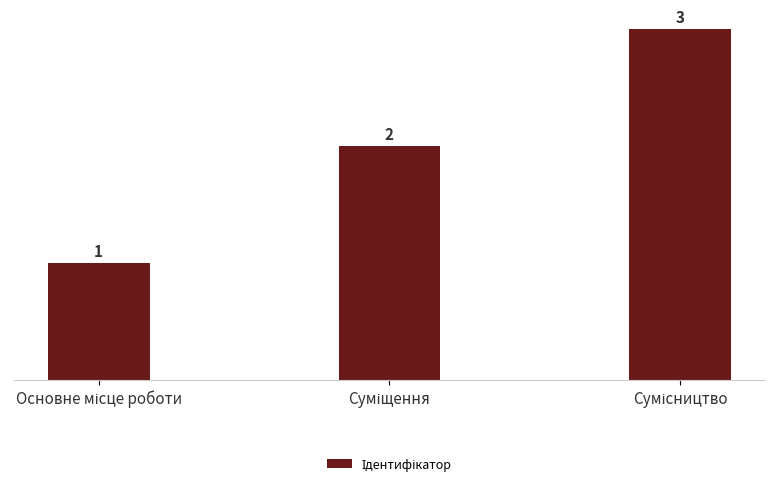

What is the greatest value displayed?

3